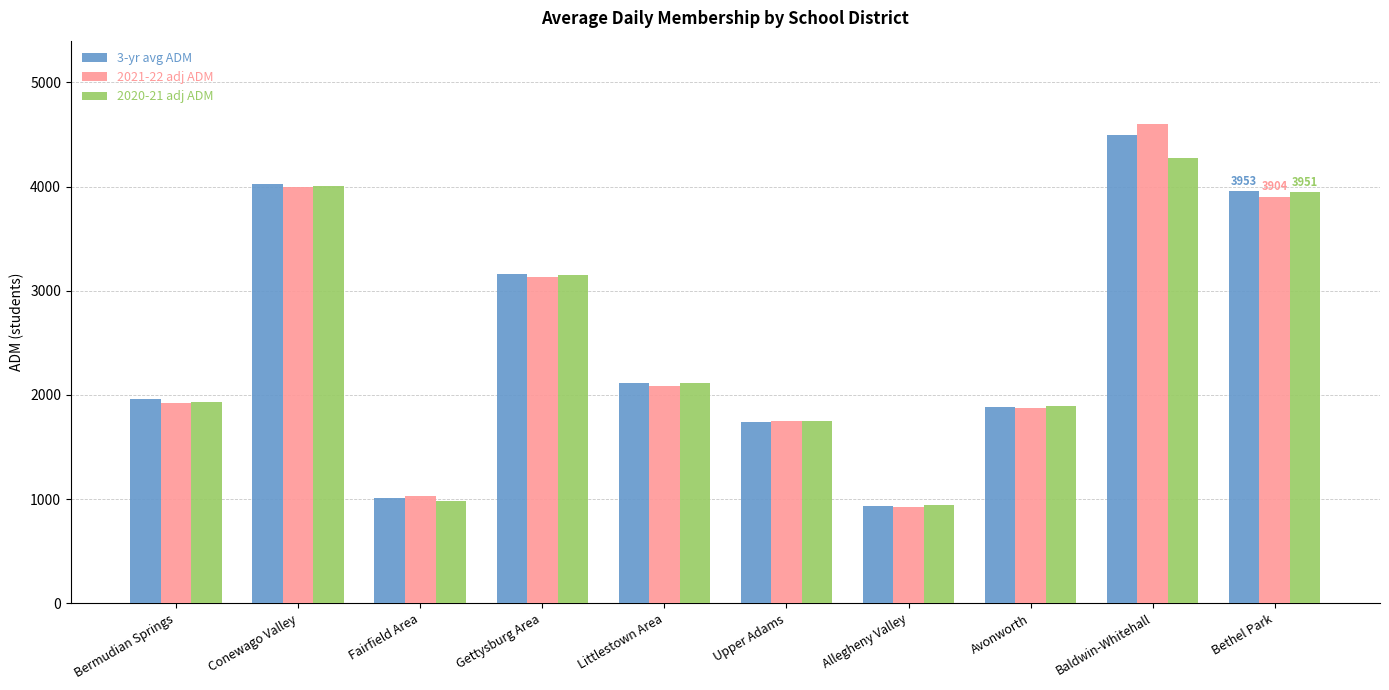

What is the difference between the highest and lowest values at Bethel Park?

48.9